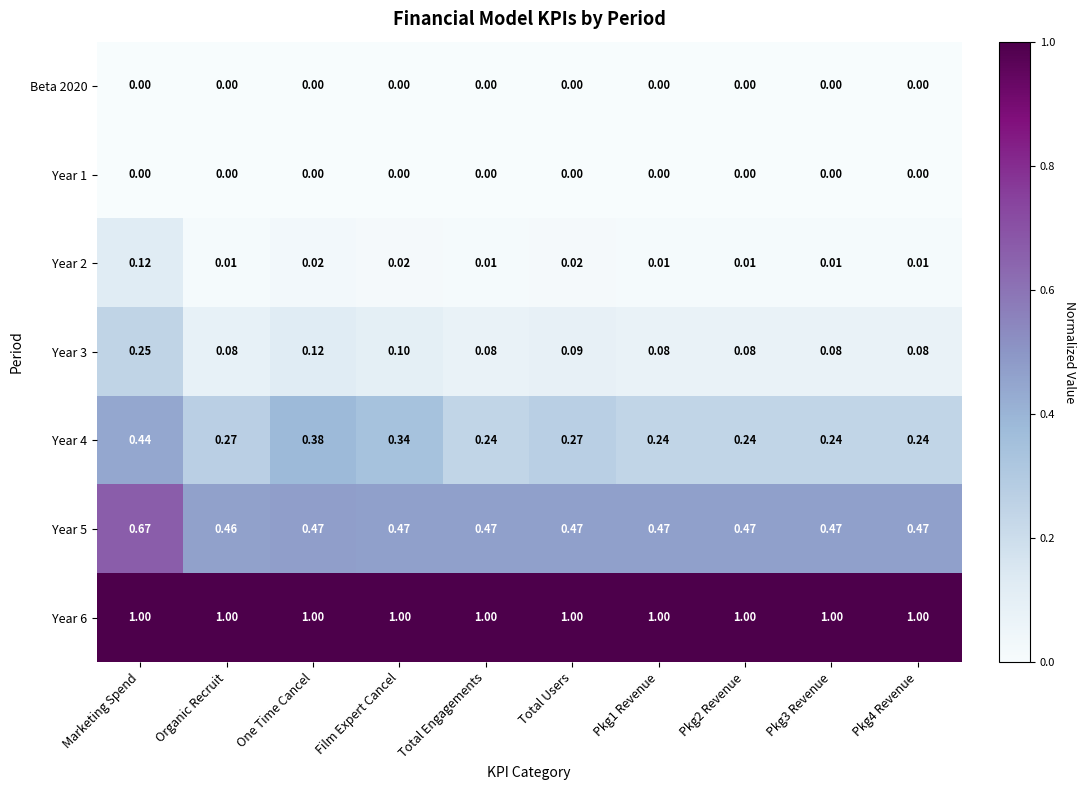

At which category is the sum across all series the highest?

Marketing Spend